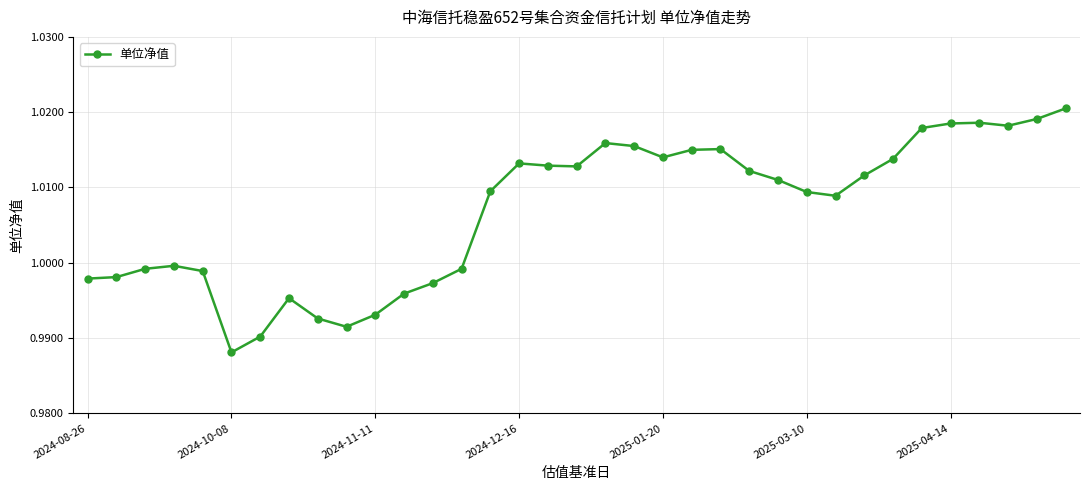

True or false: the data has more than 1 interior local peaks.

True